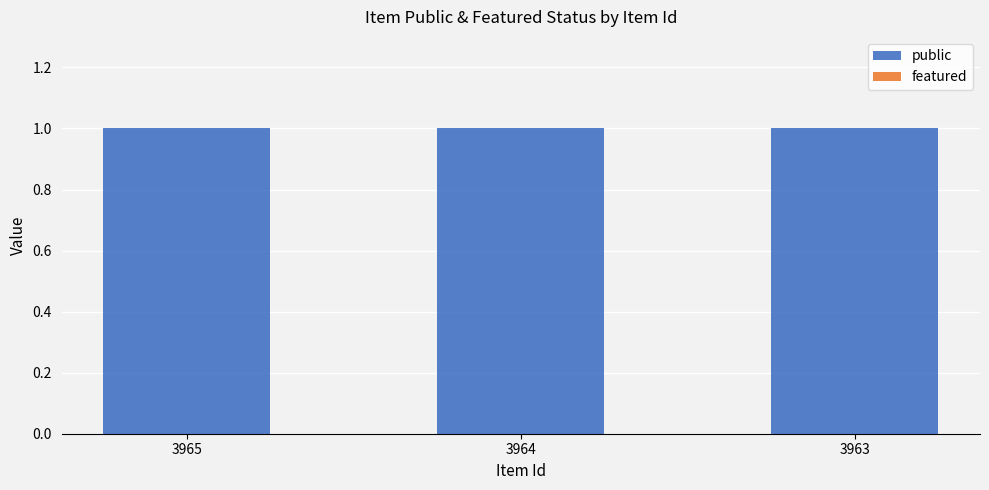

Are the bars grouped side by side (vs. stacked)?

Yes